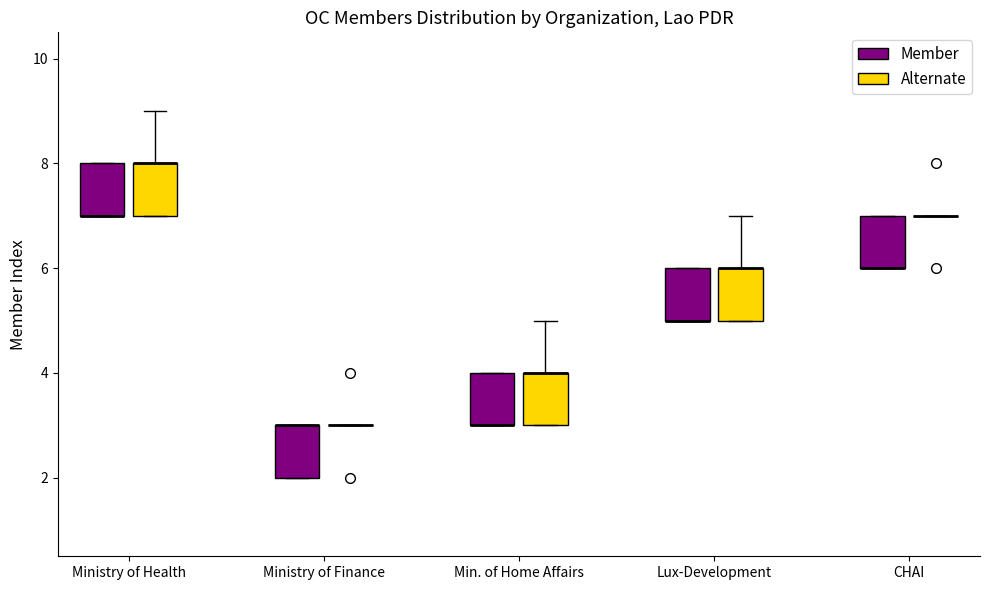

Reading left to right, read every box against the y-axis: the position of its median line, the range the box covers, and the ends of its whiskers. The values are not printed on the chart, so give them approximately, as read against the axis.

Ministry of Health (Member): median 7 (drawn on the box's lower edge), box 7 to 8, whiskers 7 to 8
Ministry of Health (Alternate): median 8 (drawn on the box's upper edge), box 7 to 8, whiskers 7 to 9
Ministry of Finance (Member): median 3 (drawn on the box's upper edge), box 2 to 3, whiskers 2 to 3
Ministry of Finance (Alternate): box collapsed to a line at 3, whiskers 3 to 3
Min. of Home Affairs (Member): median 3 (drawn on the box's lower edge), box 3 to 4, whiskers 3 to 4
Min. of Home Affairs (Alternate): median 4 (drawn on the box's upper edge), box 3 to 4, whiskers 3 to 5
Lux-Development (Member): median 5 (drawn on the box's lower edge), box 5 to 6, whiskers 5 to 6
Lux-Development (Alternate): median 6 (drawn on the box's upper edge), box 5 to 6, whiskers 5 to 7
CHAI (Member): median 6 (drawn on the box's lower edge), box 6 to 7, whiskers 6 to 7
CHAI (Alternate): box collapsed to a line at 7, whiskers 7 to 7